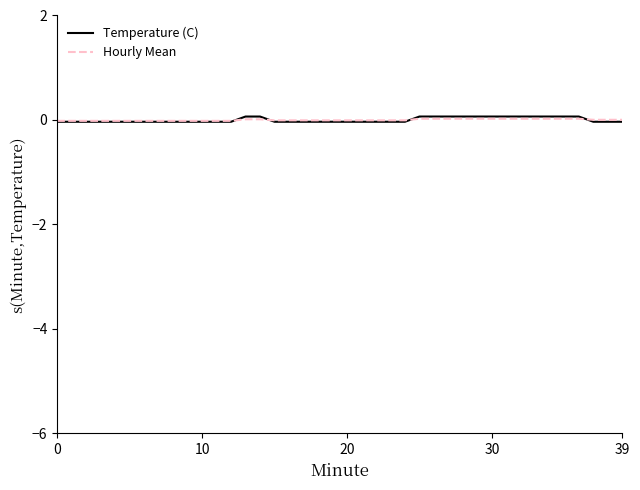

How many intersections are there between Temperature (C) and Hourly Mean?

4